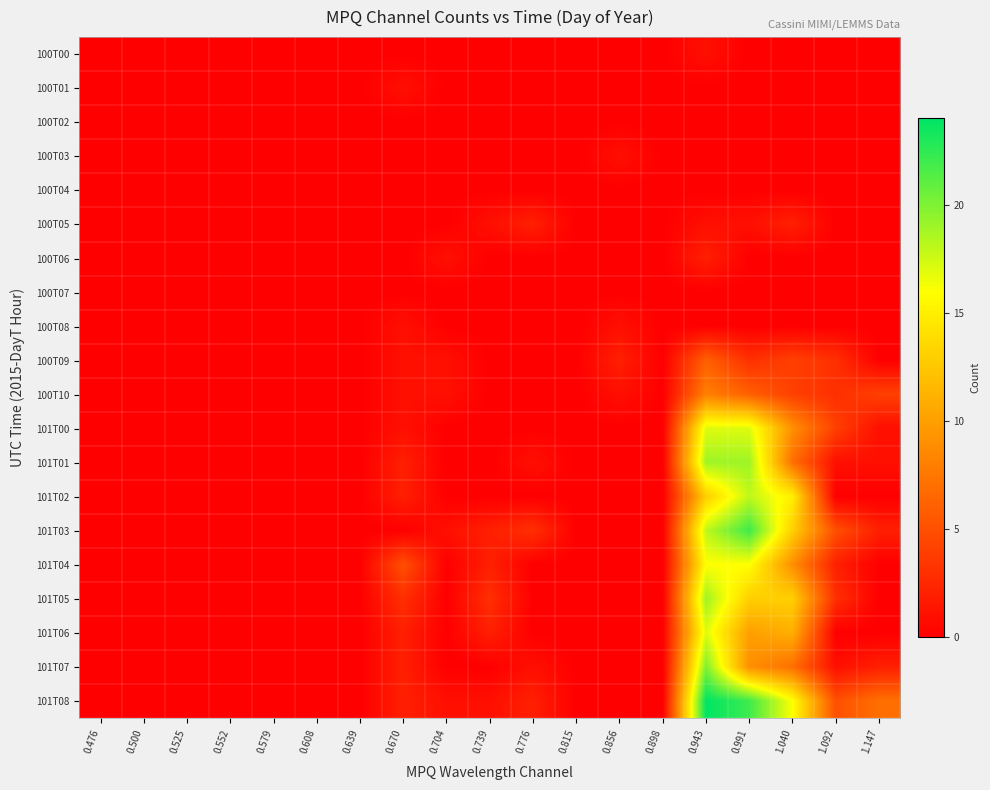

What is the spread (max minus min) of values at 0.739?

3